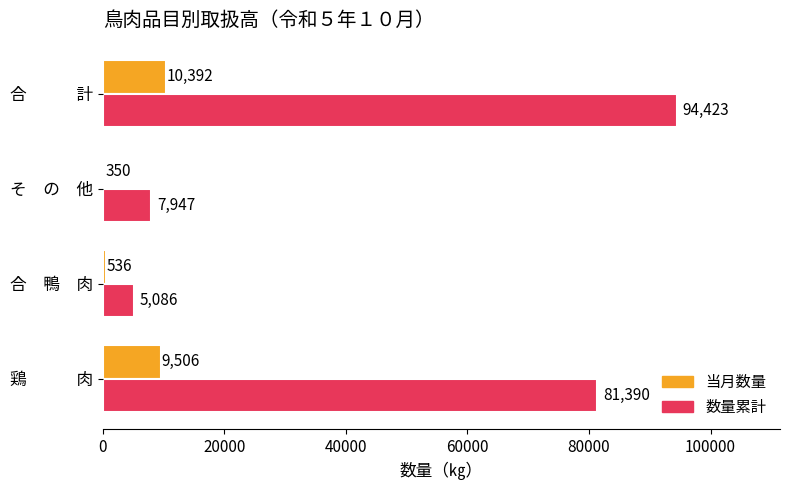

What is the average value of the 数量累計 series?

47212